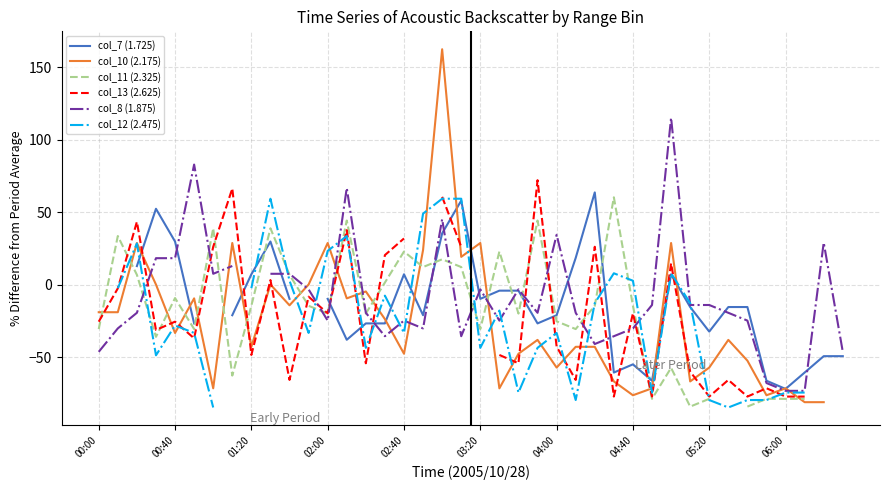

What is the difference between the col_13 (2.625) values at 29 and 02:00?

45.9